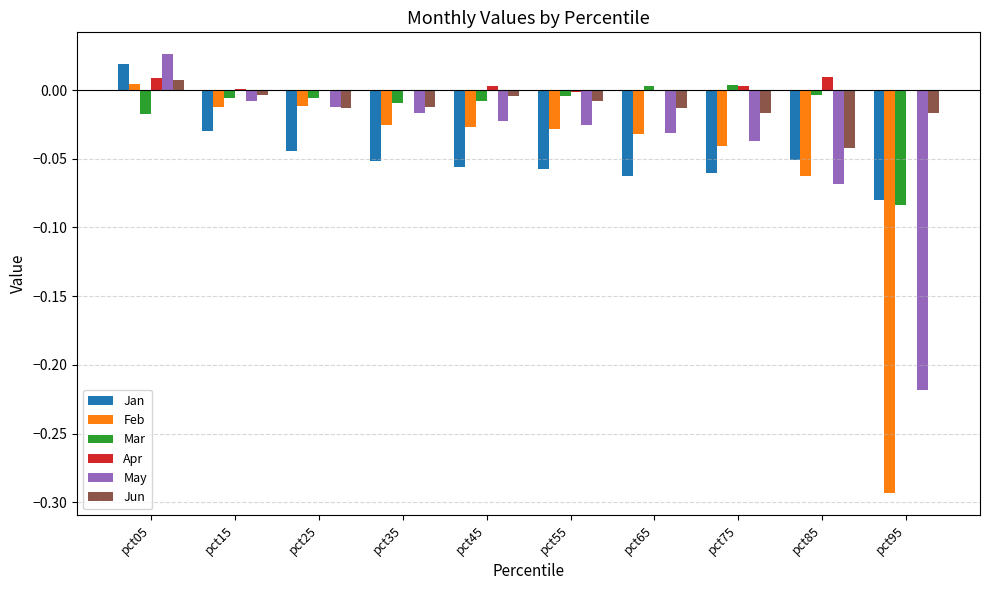

True or false: Mar has a value of -0.0 at pct35.

True